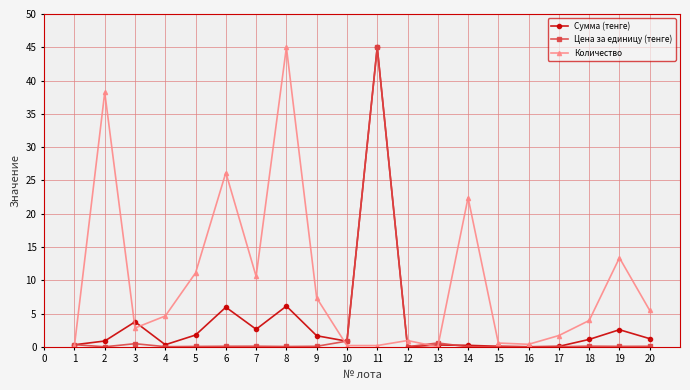

At which category does Количество reach its first local peak?

2